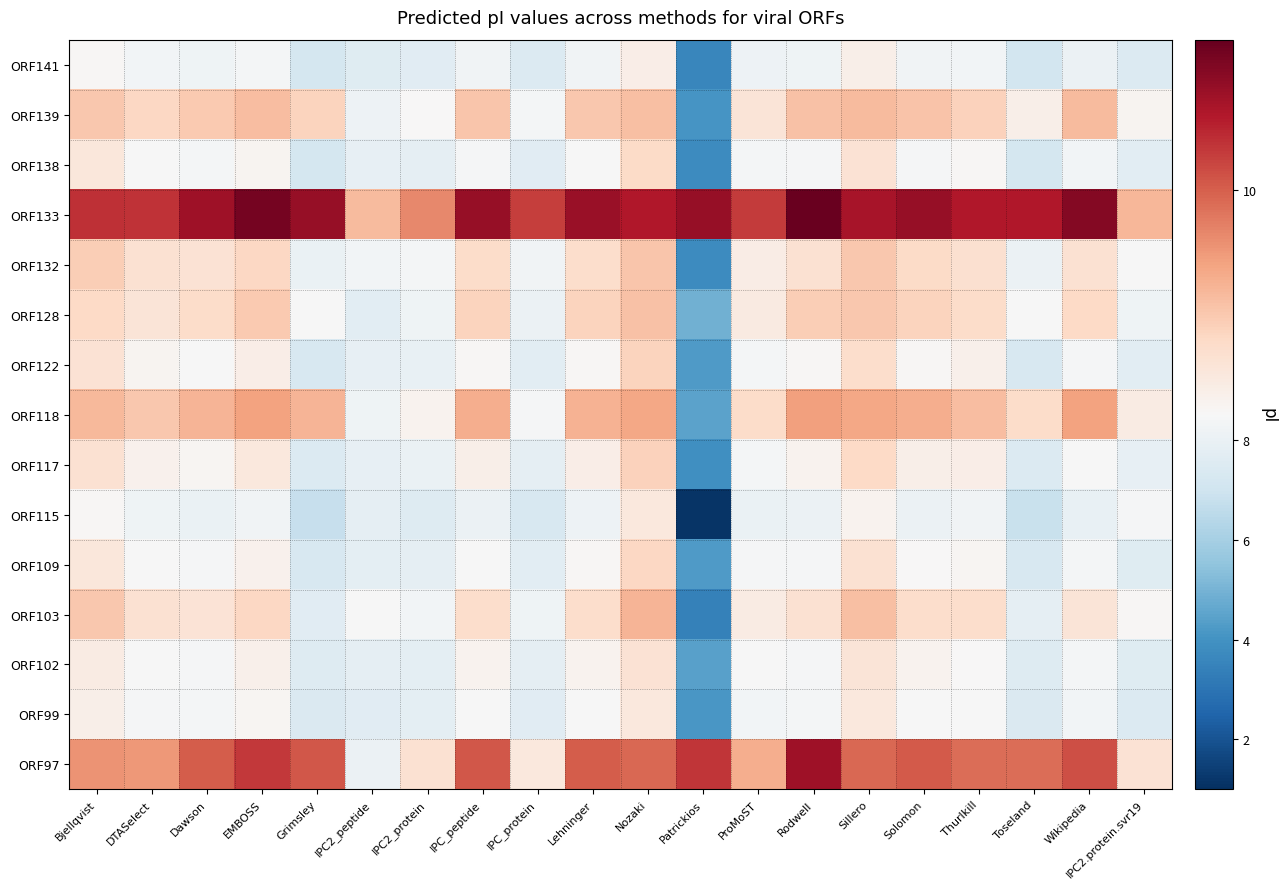

What is the maximum value shown in the chart?

11.0